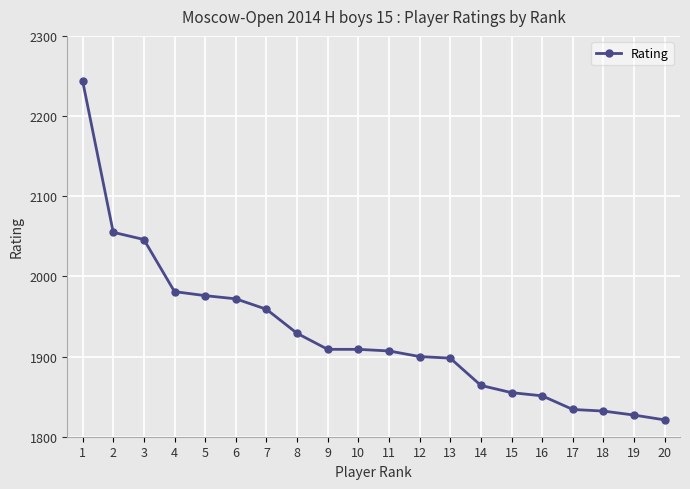

Reading left to right, extract all data points from this chart.

1=2244	2=2055	3=2046	4=1981	5=1976	6=1972	7=1959	8=1929	9=1909	10=1909	11=1907	12=1900	13=1898	14=1864	15=1855	16=1851	17=1834	18=1832	19=1827	20=1821